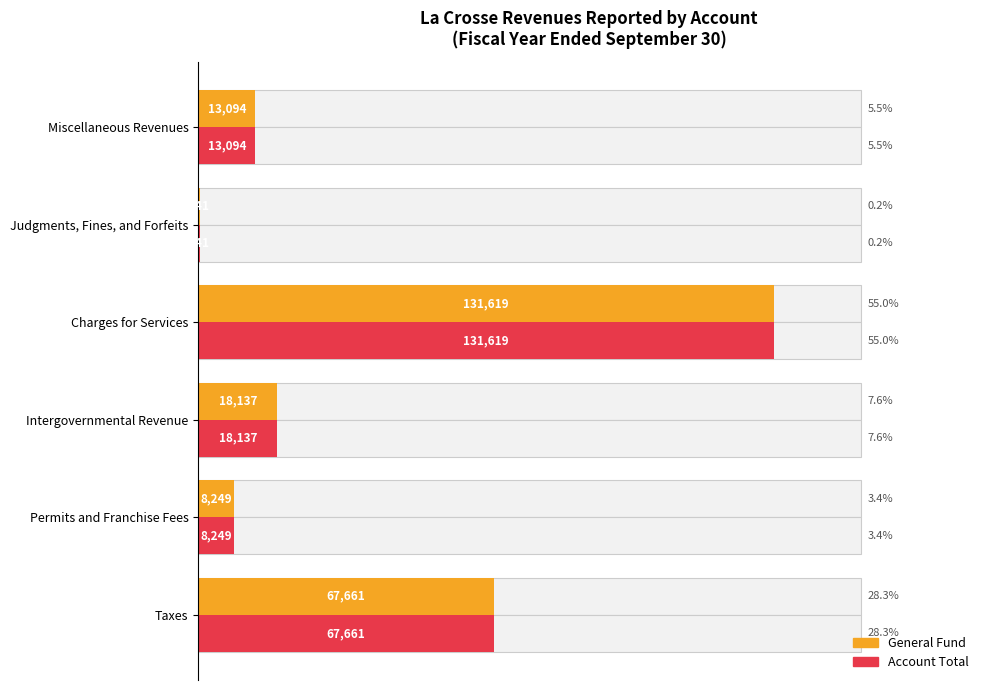

Which series has the largest total across all categories?

General Fund